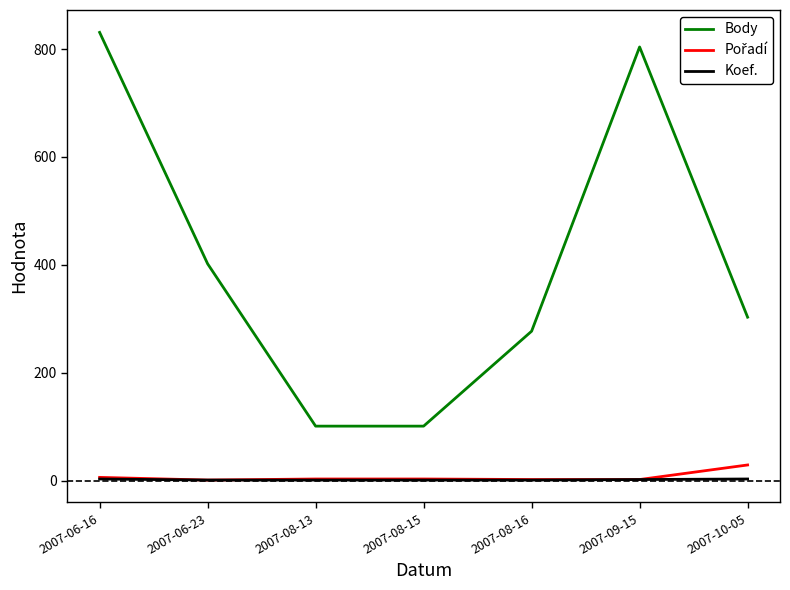

What is the total value across all series at 2007-08-16?

280